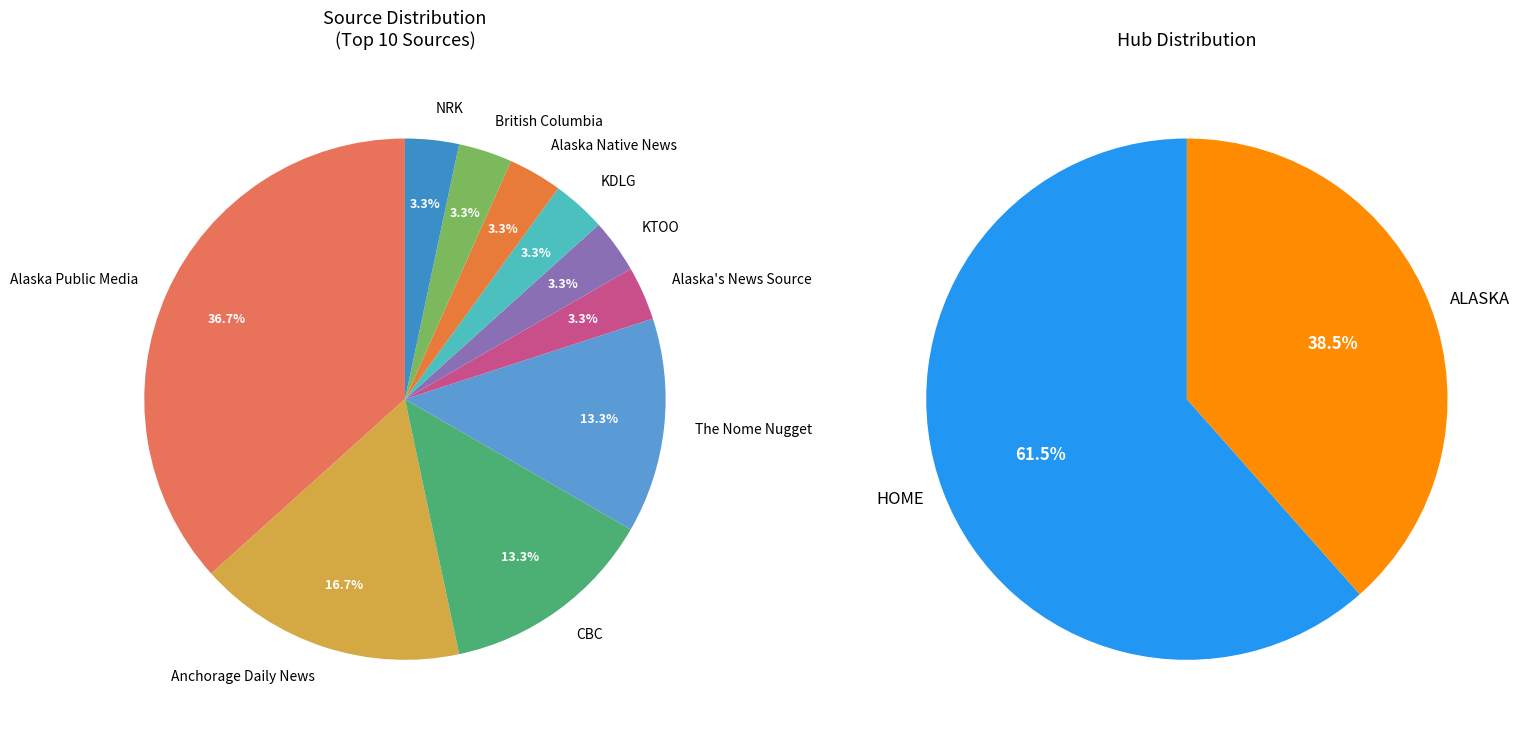

How many segments does this pie chart have?

10